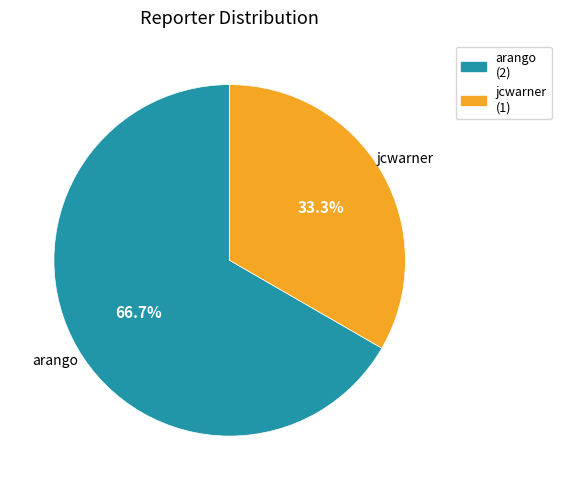

To the nearest percent, what is the average slice percentage?

50%